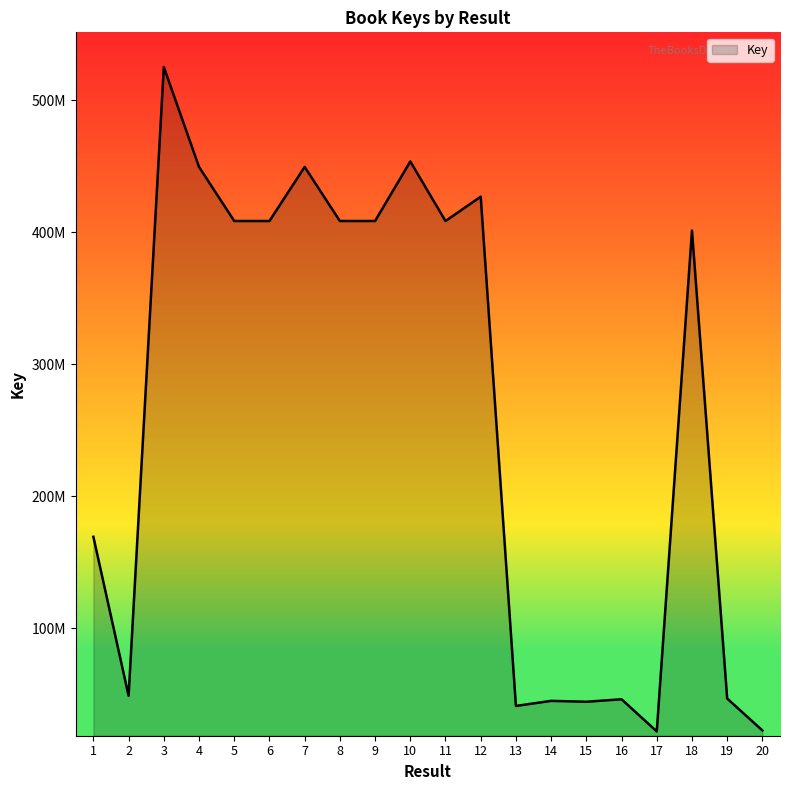

Does the chart have visible grid lines?

No